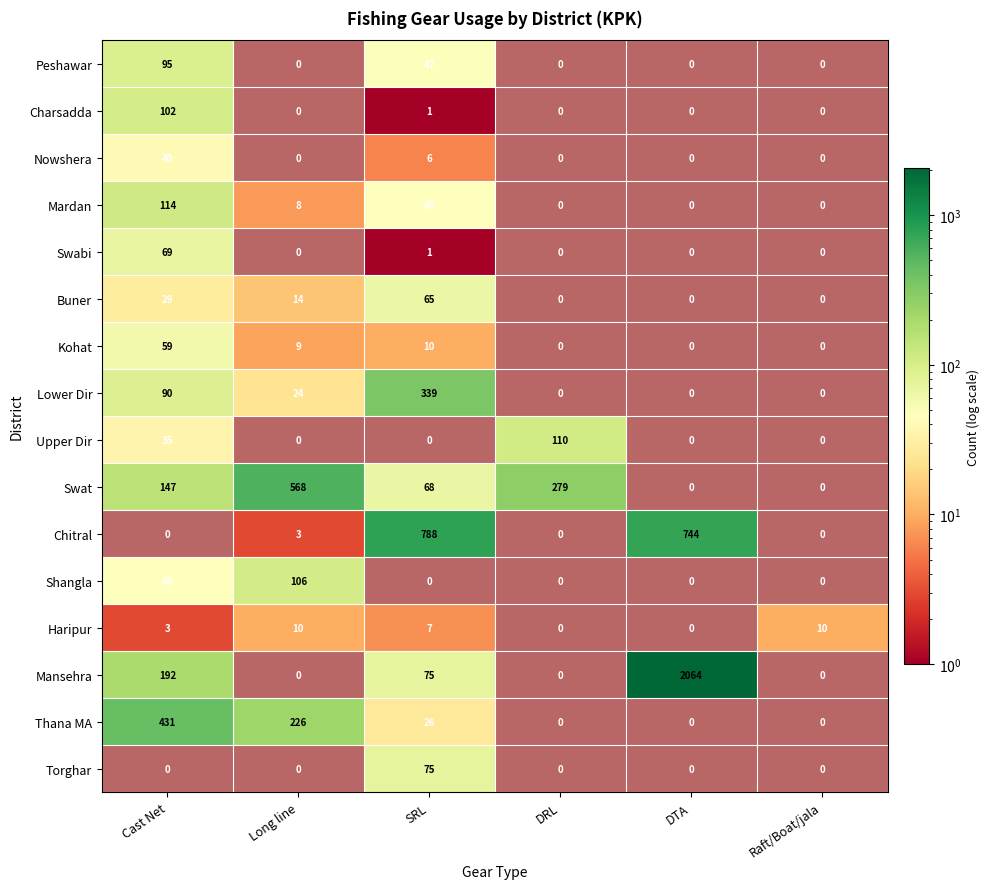

What is the greatest value displayed?

2064